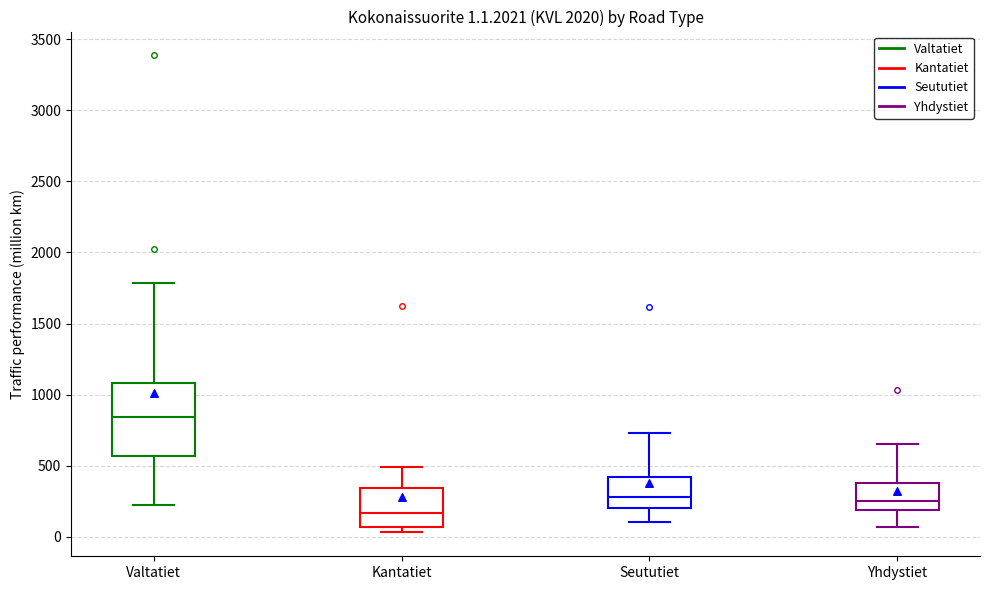

Which box's median line is the lowest?

Kantatiet